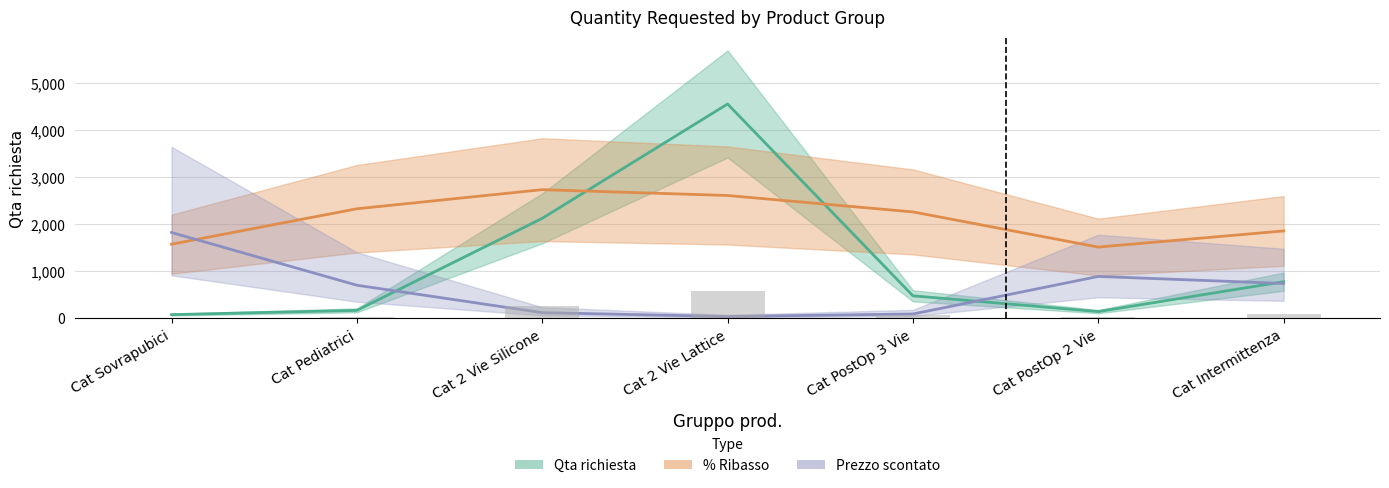

What is the sum of the % Ribasso values at Cat Sovrapubici and Cat 2 Vie Lattice?

4178.0